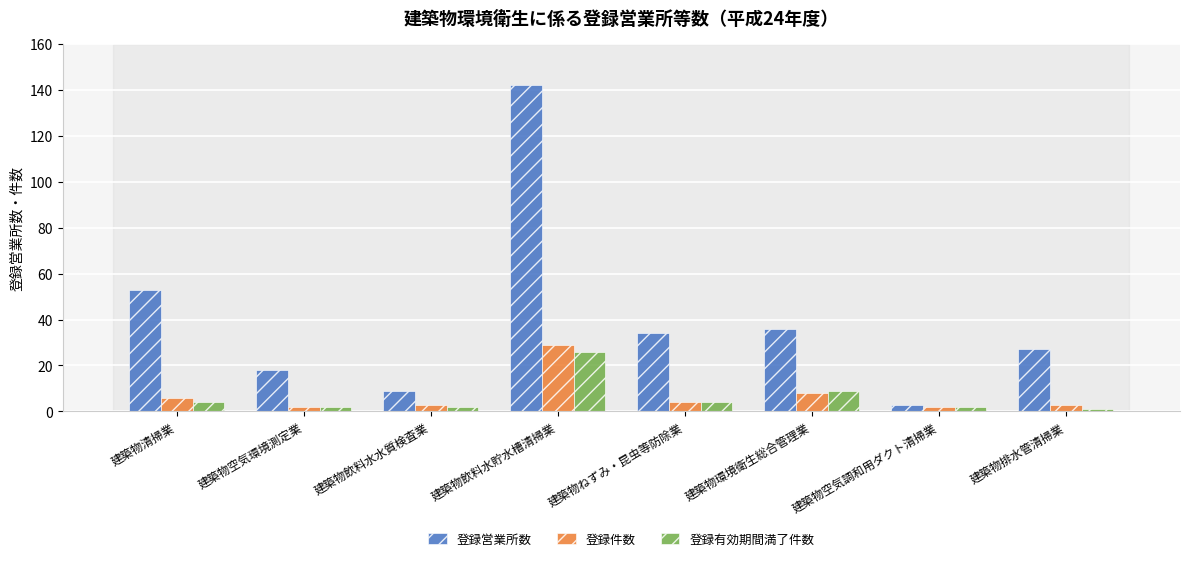

How many series are shown in this chart?

3